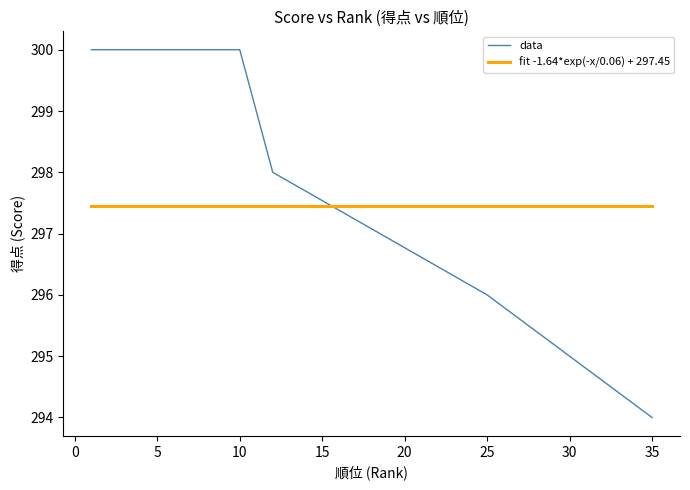

How many data points are less than 298?

16